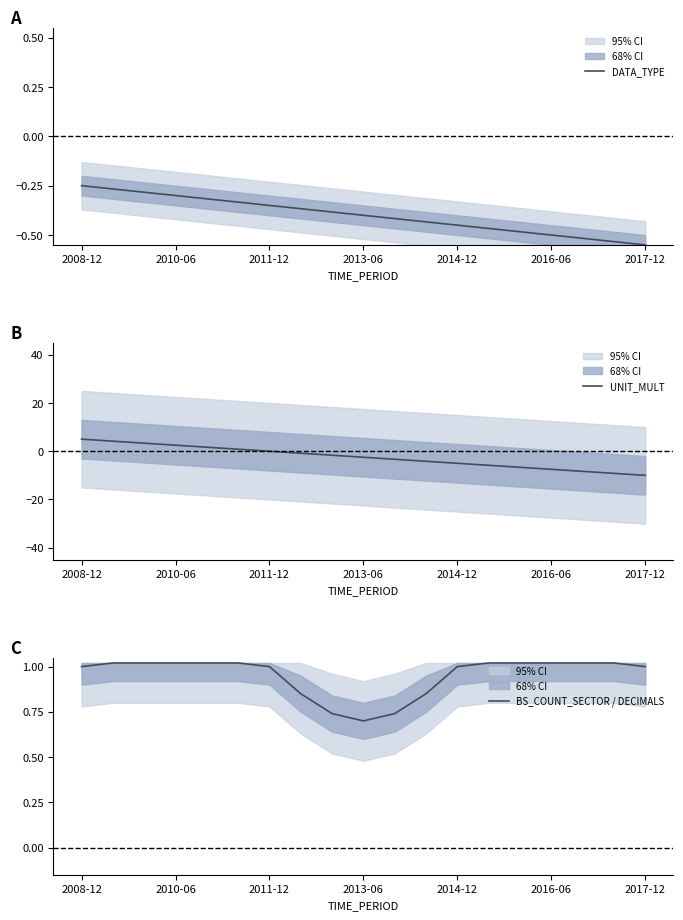

The DATA_TYPE series shows -0.6 at 2013-06. True or false?

False